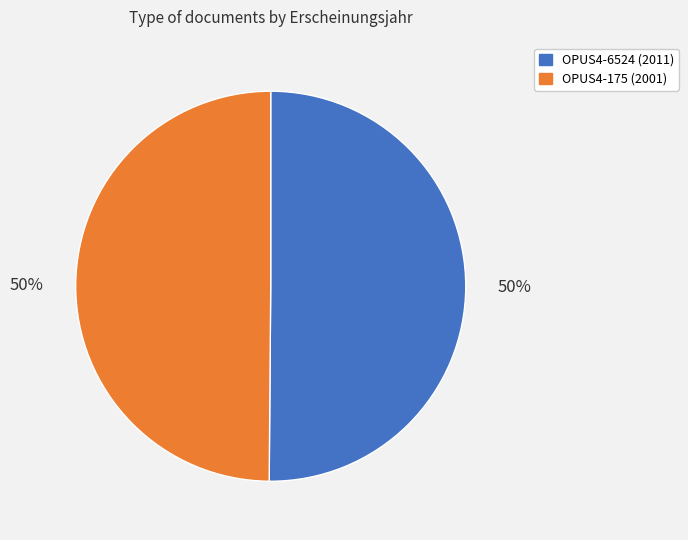

To the nearest percent, what portion does OPUS4-6524 represent?

50%